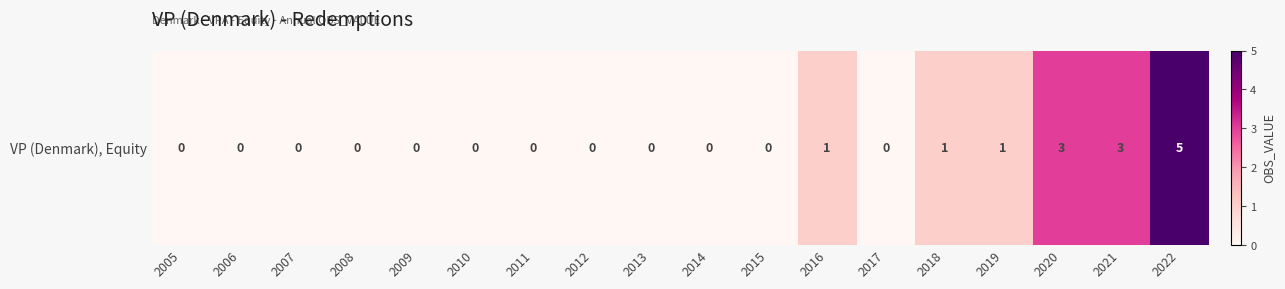

What is the difference between the values at 2022 and 2006?

5